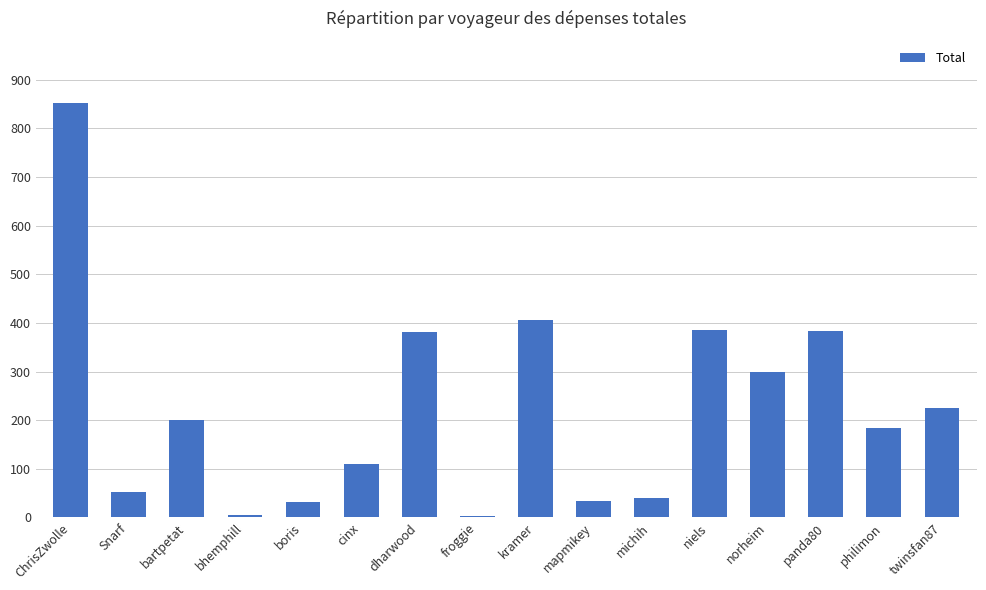

What position from the right is norheim?

4